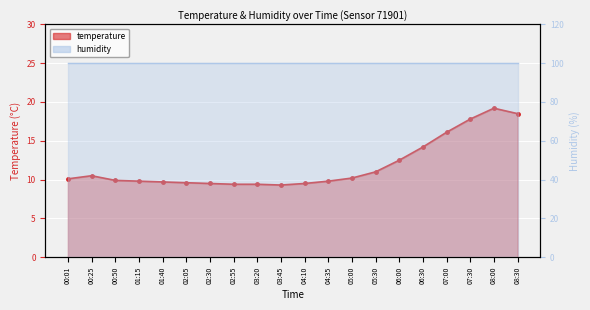

What is the minimum value shown in the chart?

9.3